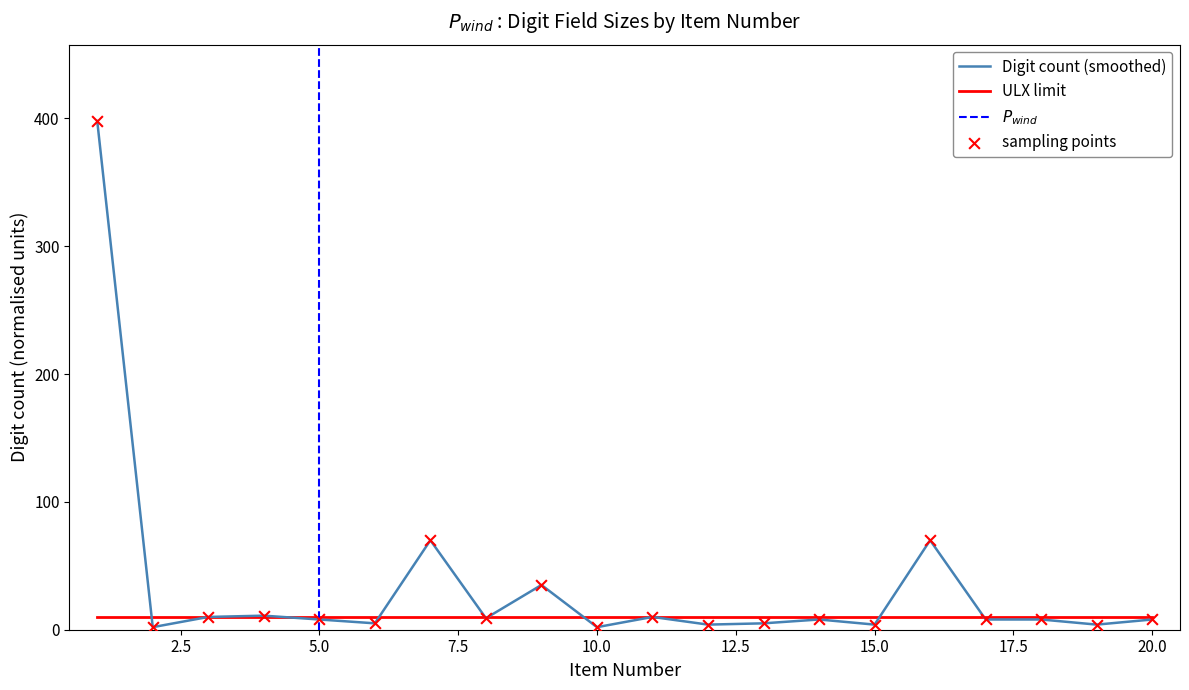

Which has a higher value, 19 or 5?

5